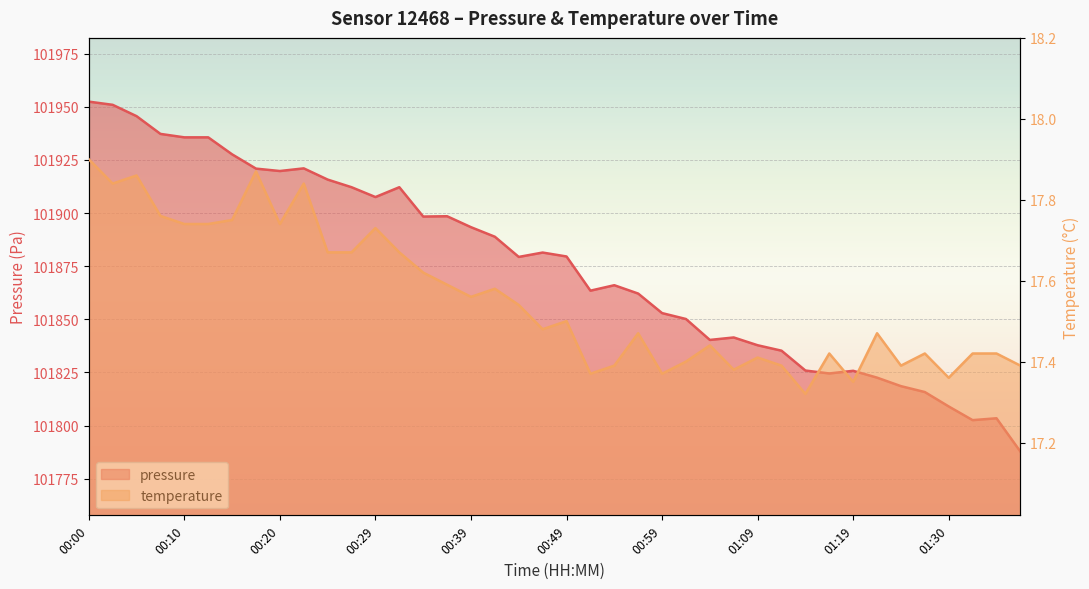

How many distinct data groups are displayed?

2